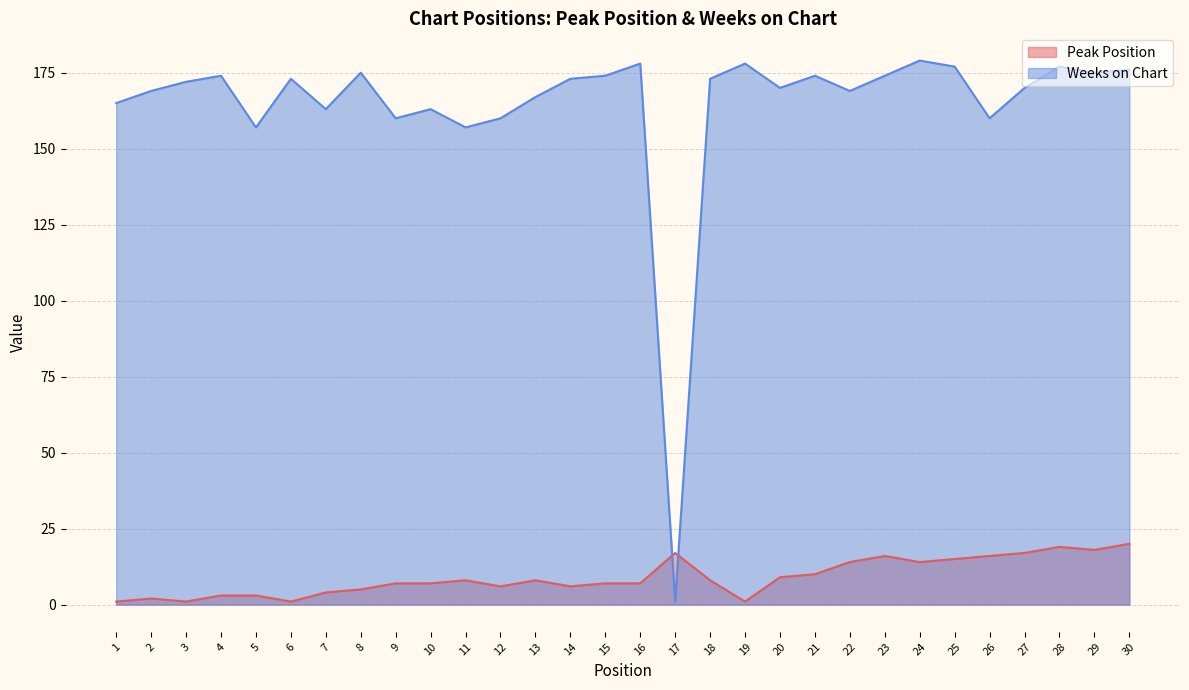

How many distinct data groups are displayed?

2